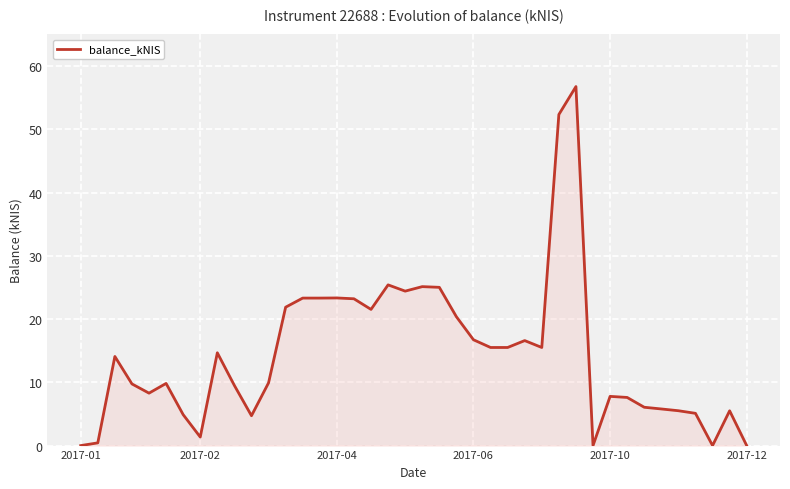

What is the maximum value shown in the chart?

56.8